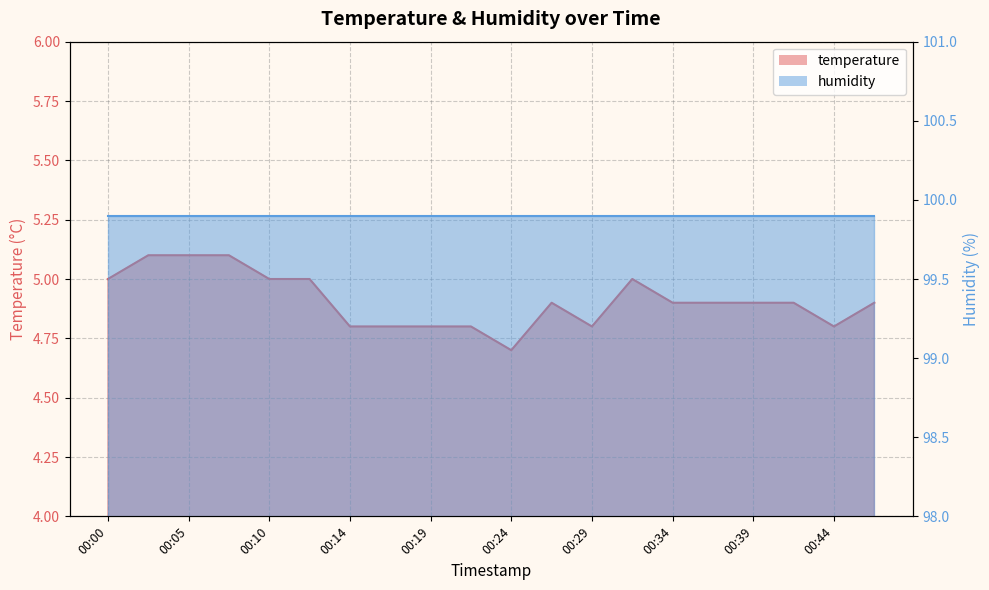

How many points are lower than both their immediate neighbors (excluding endpoints)?

3